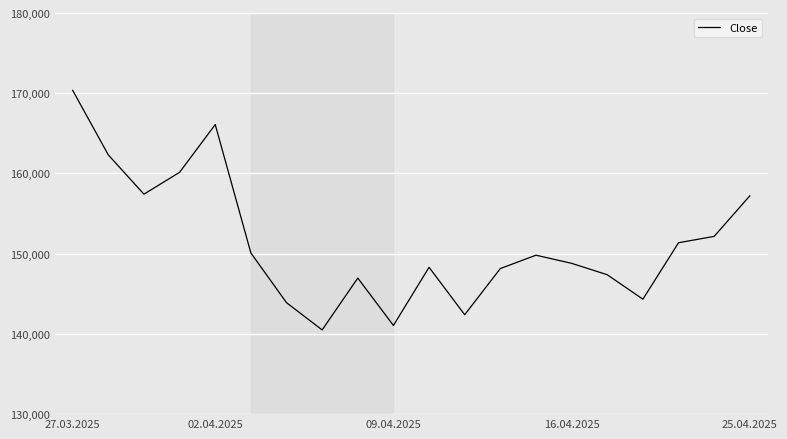

What is the average value?

151435